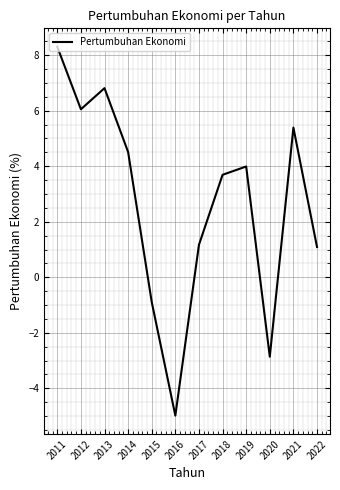

Where is the first local minimum?

2012